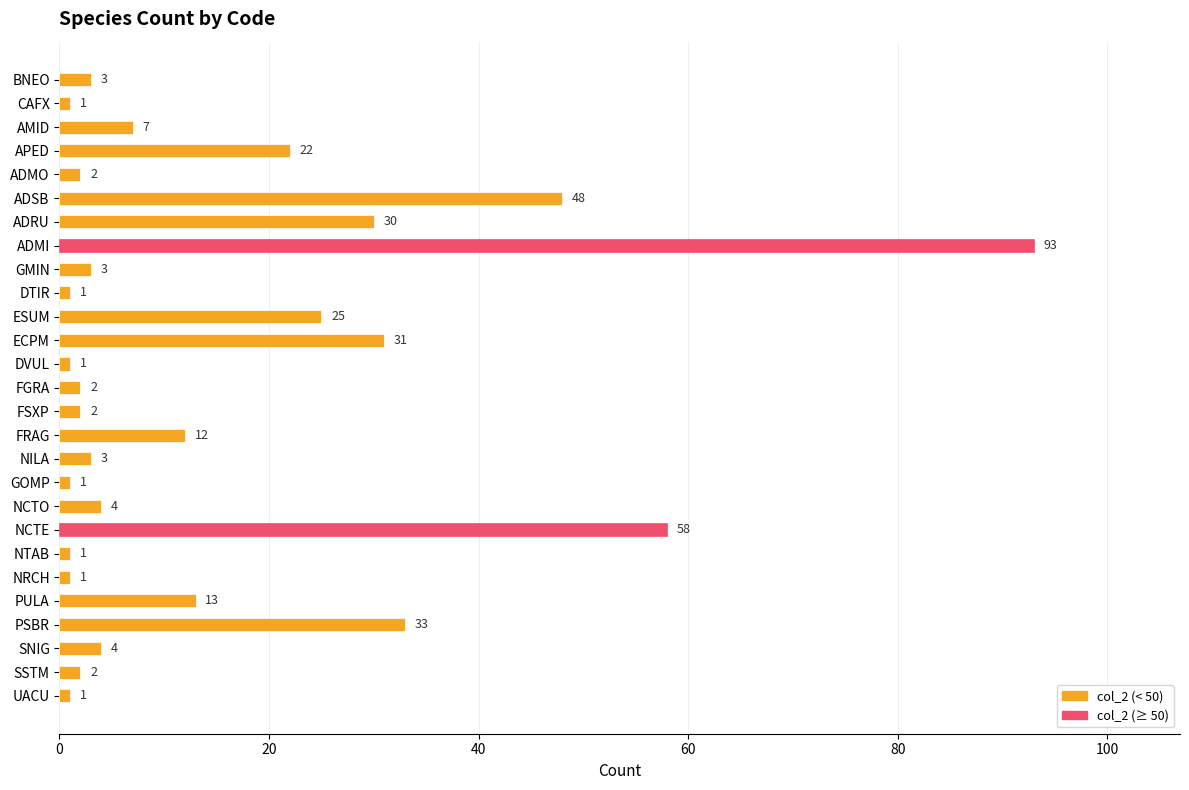

How many distinct data groups are displayed?

1